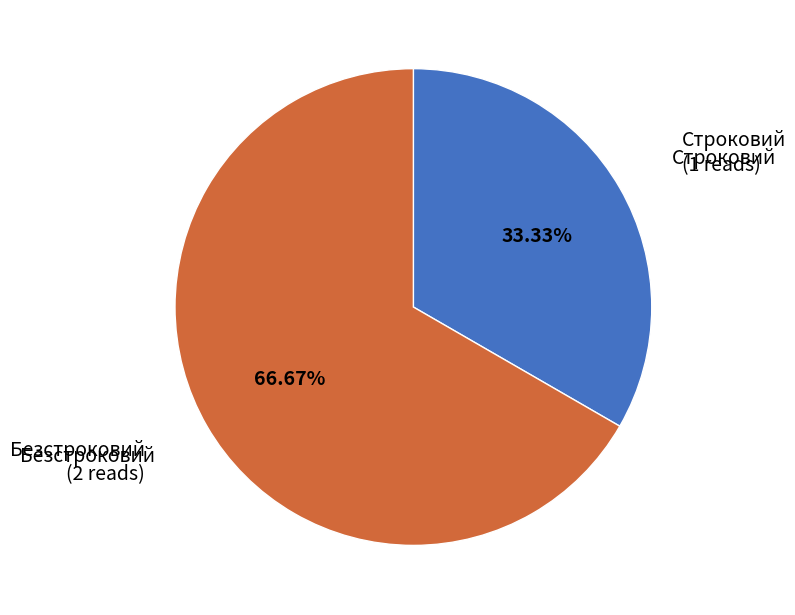

Count the number of slices in the pie.

2